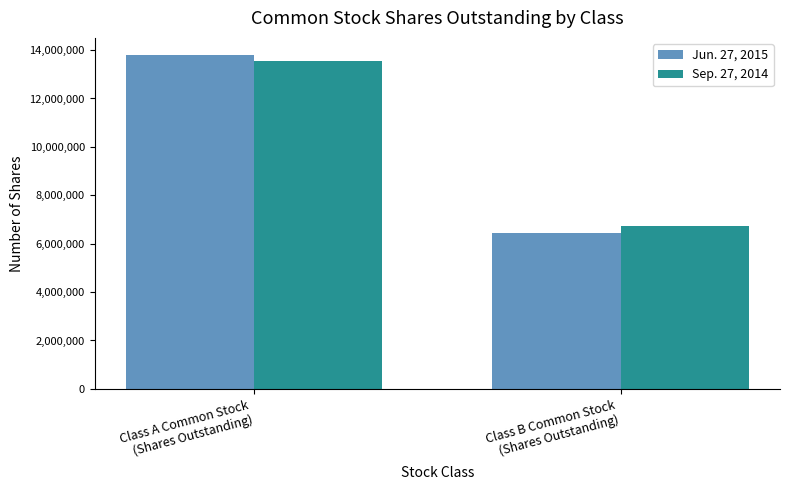

Rank the series at Class A Common Stock
(Shares Outstanding) from lowest to highest value.

Sep. 27, 2014, Jun. 27, 2015